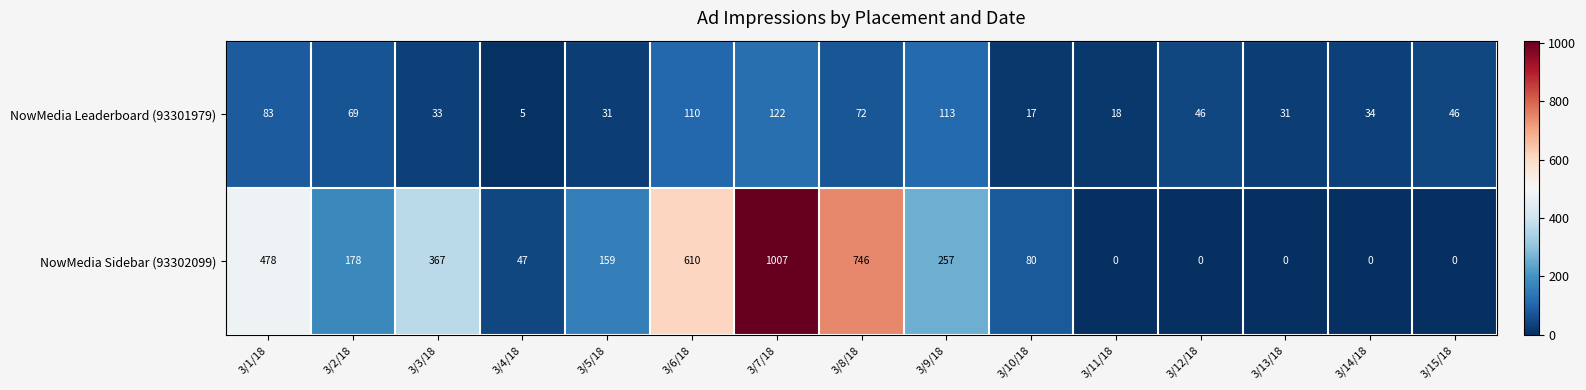

Count the number of data series in this chart.

2